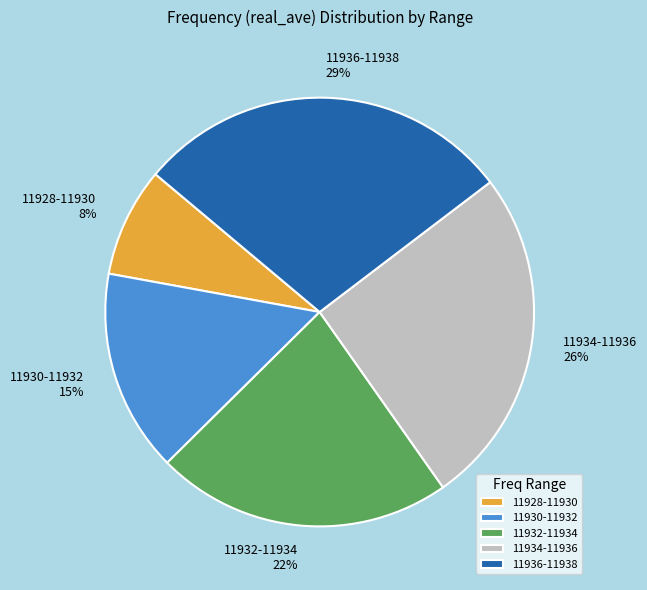

Do 11928-11930 and 11932-11934 together represent more than half of the pie?

No